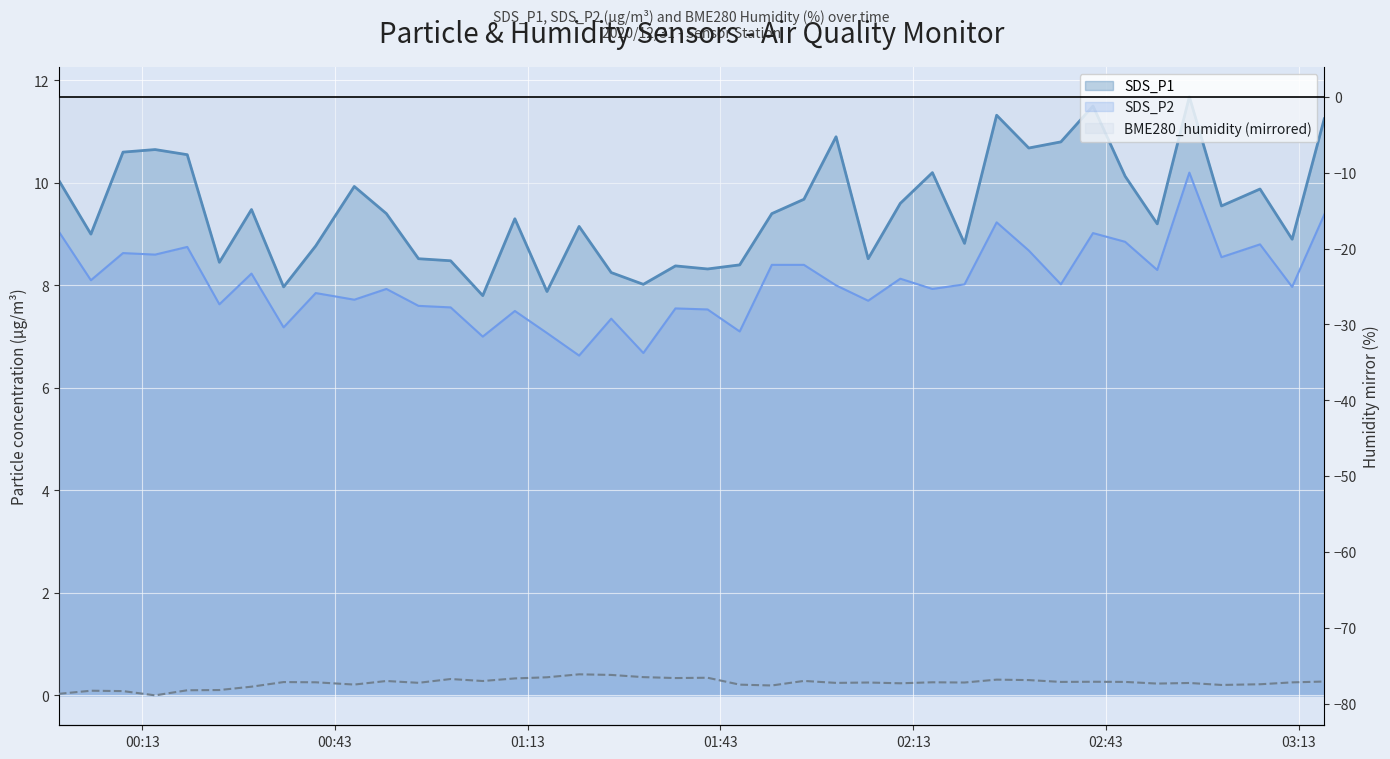

At which label does SDS_P2 reach its peak?

2020/12/31 02:56